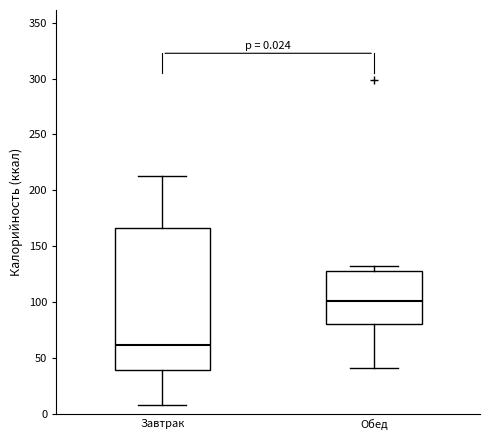

Which box has the highest median line?

Обед